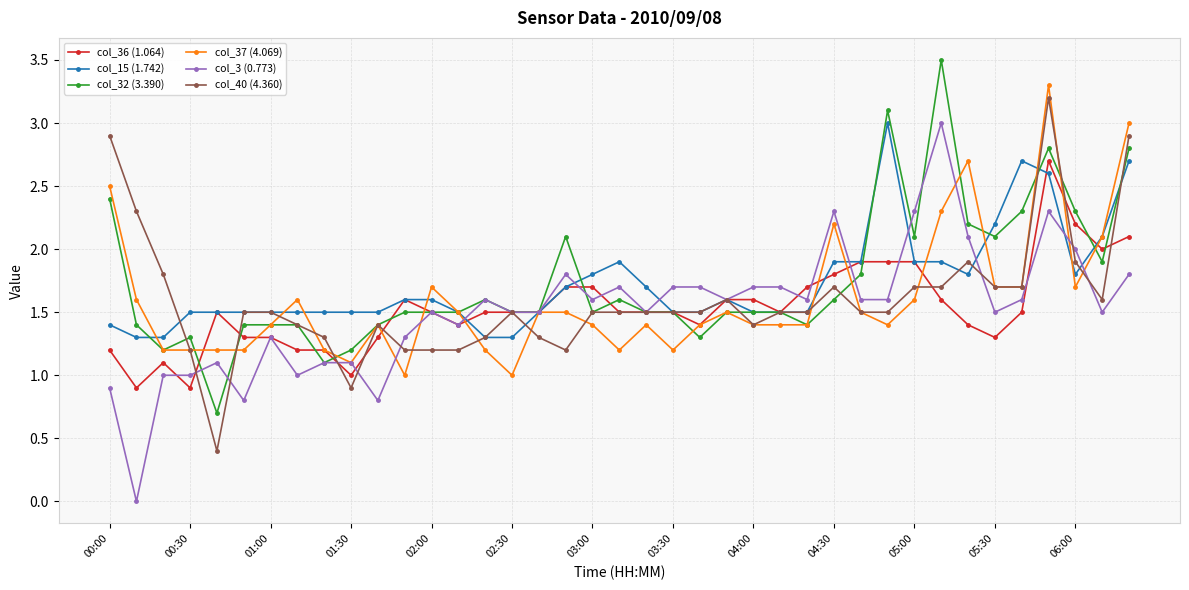

True or false: col_3 (0.773) has more than 1 interior local peaks.

True